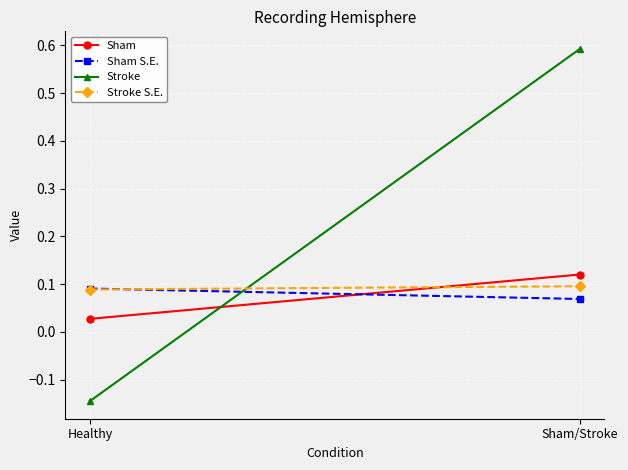

Rank the series at Healthy from lowest to highest value.

Stroke, Sham, Stroke S.E., Sham S.E.